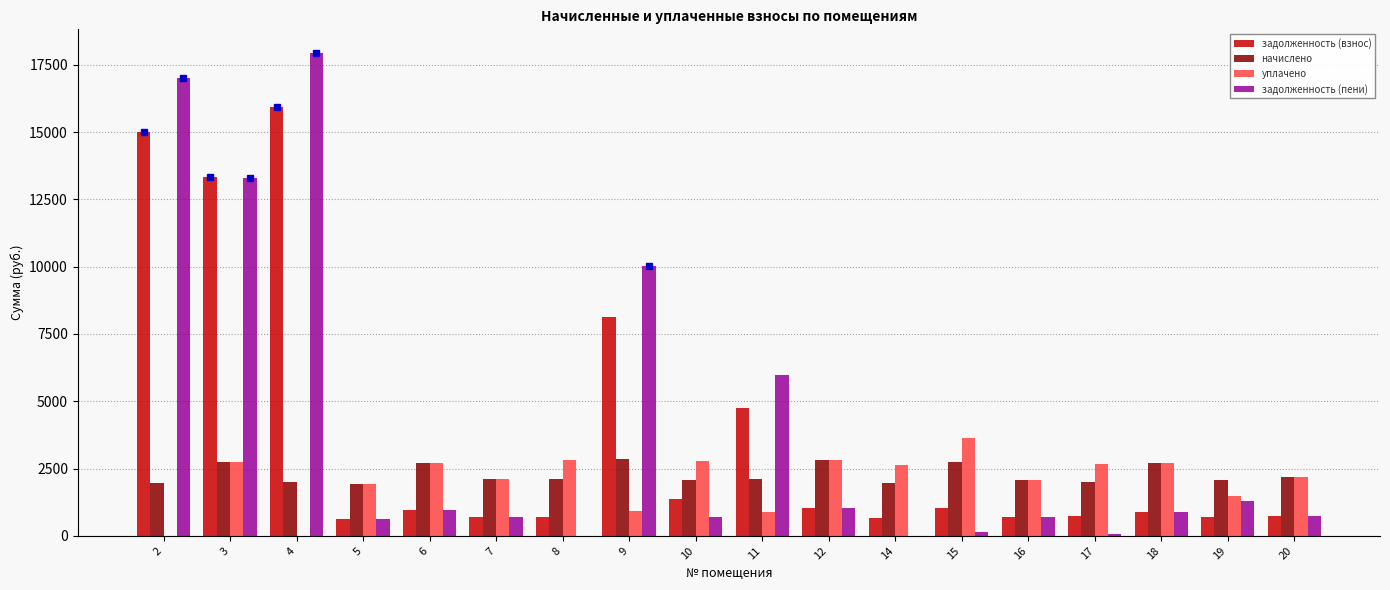

What is the average value of the начислено series?

2289.0